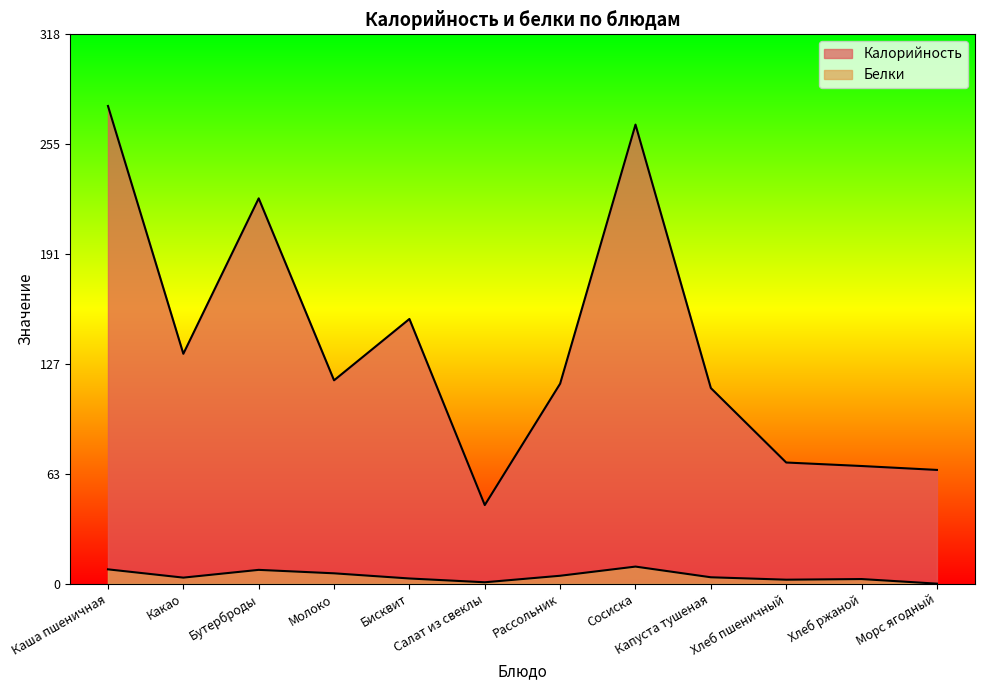

True or false: Белки and Калорийность cross at least once.

False